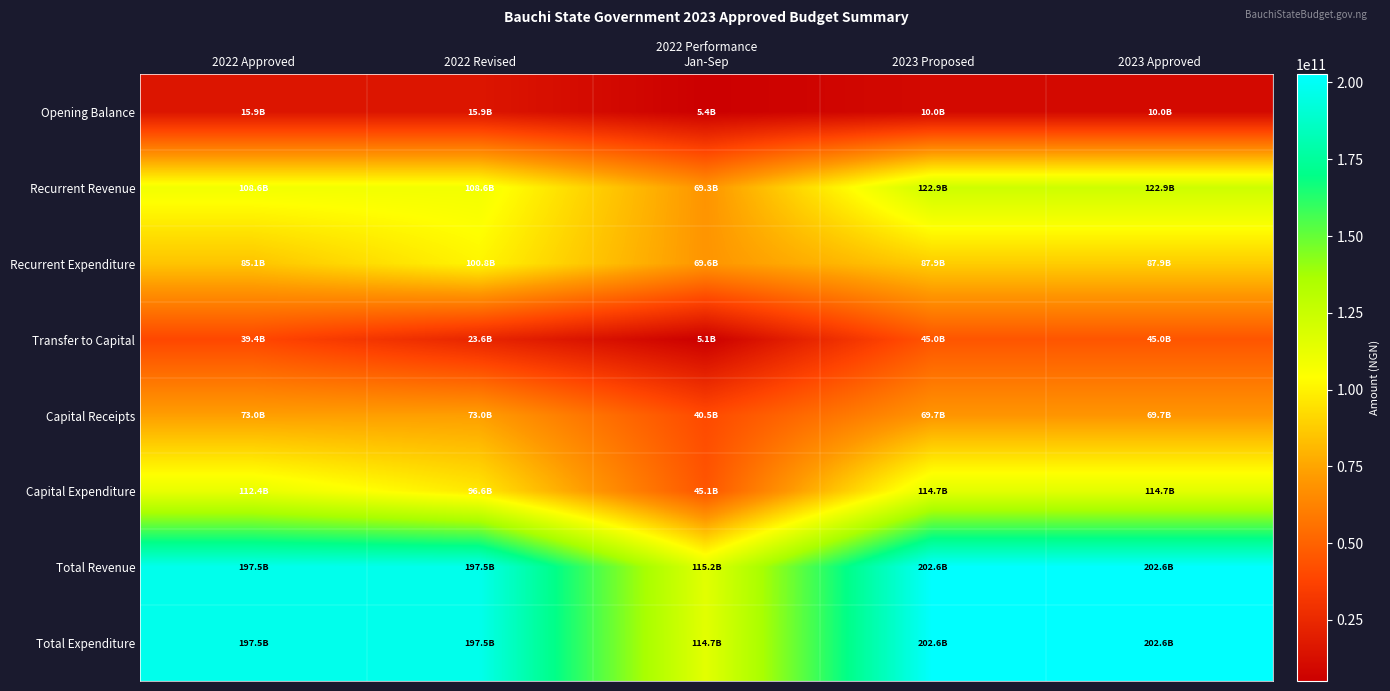

Which series has the widest spread of values?

Total Expenditure